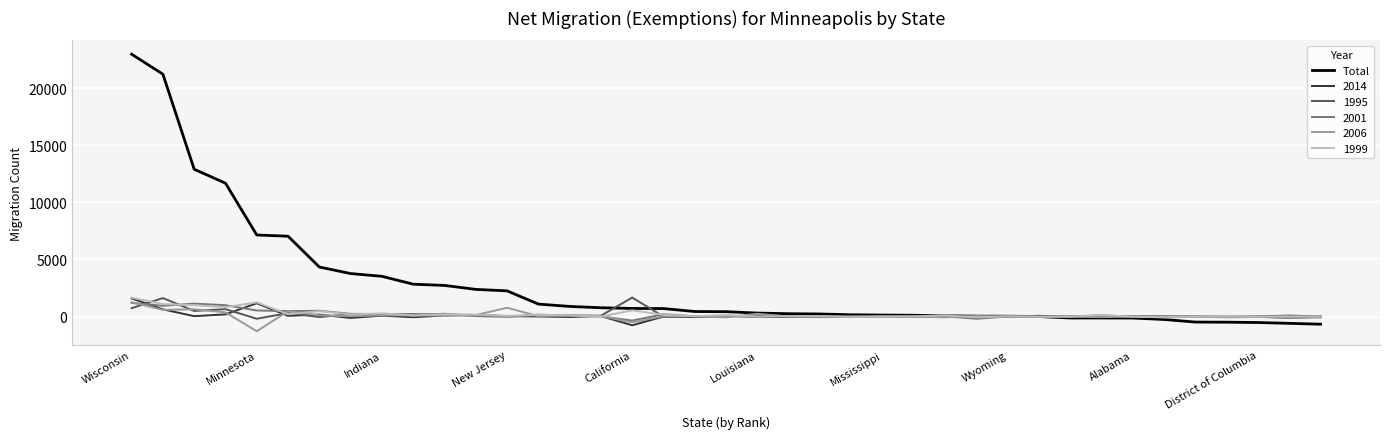

What is the smallest value displayed?

-1287